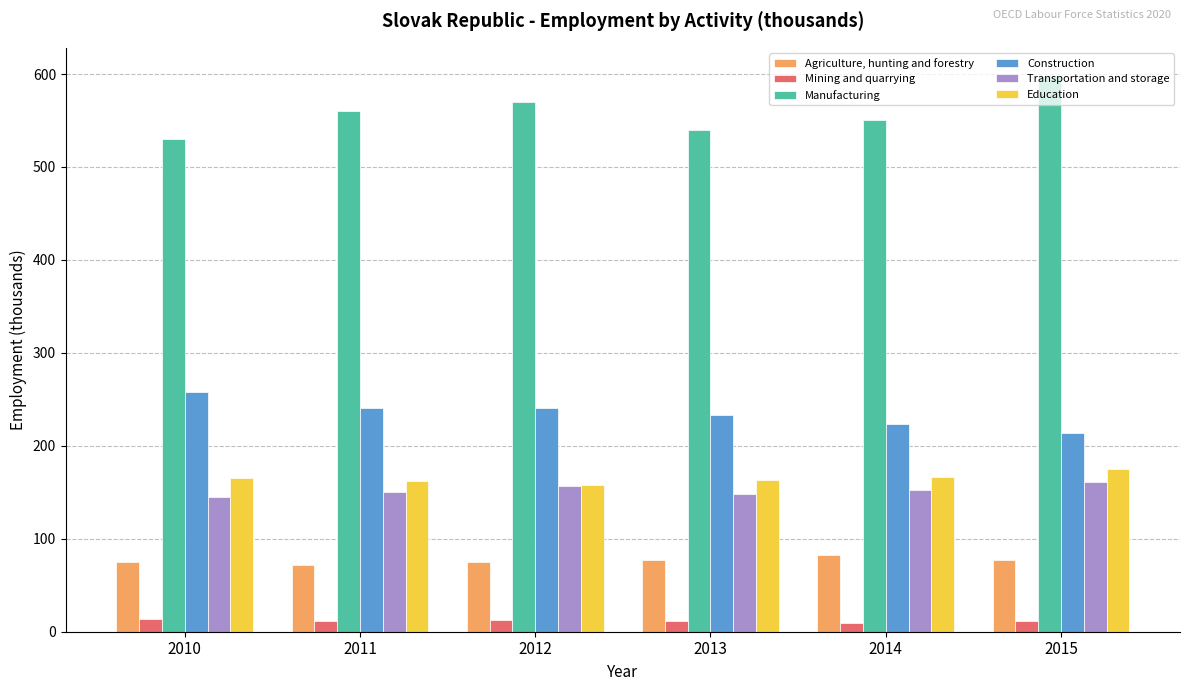

Are the bars horizontal?

No